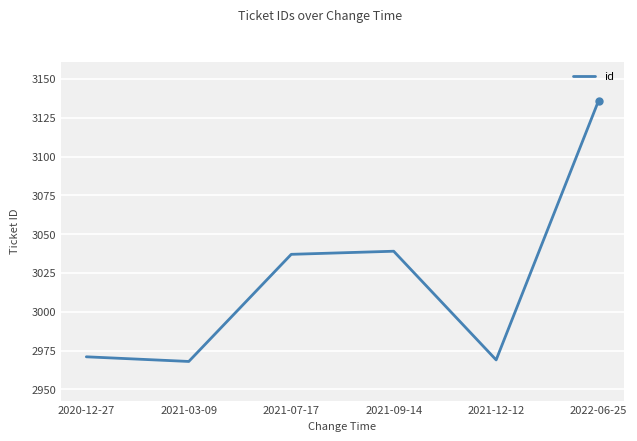

What is the smallest value displayed?

2968